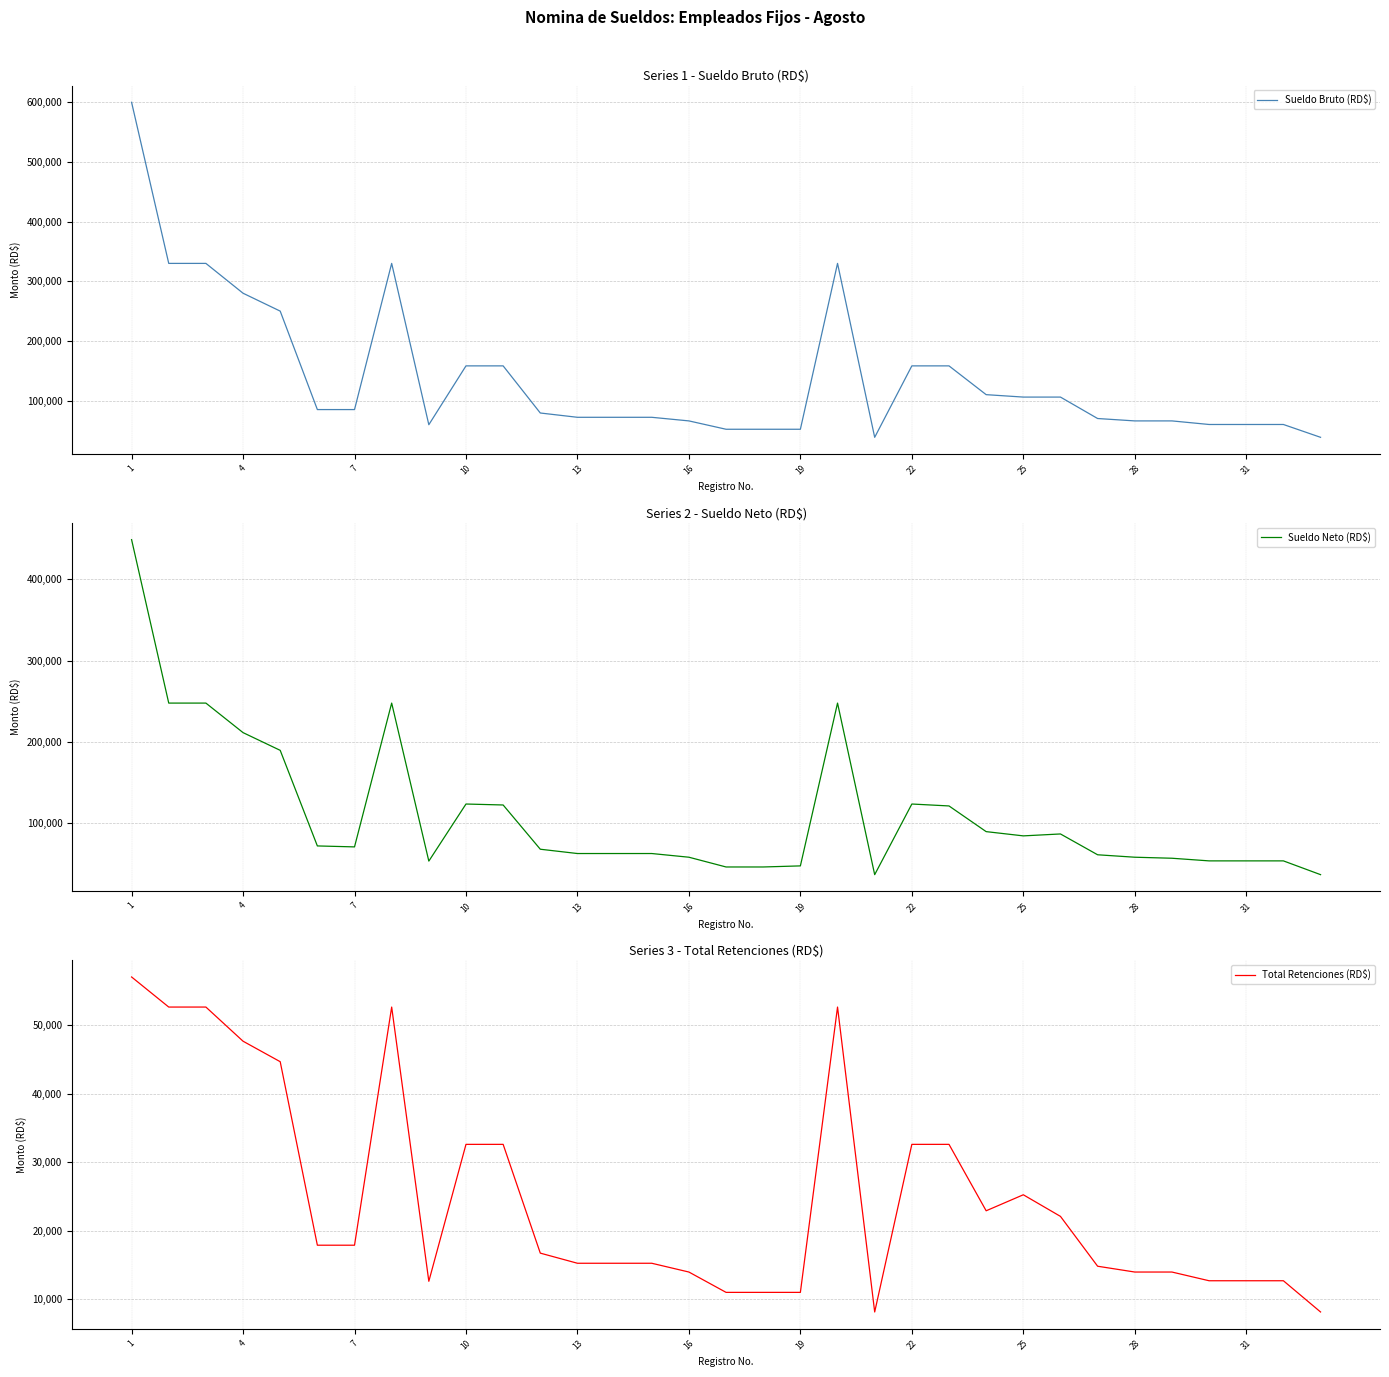

True or false: Total Retenciones (RD$) and Sueldo Neto (RD$) intersect in this chart.

False